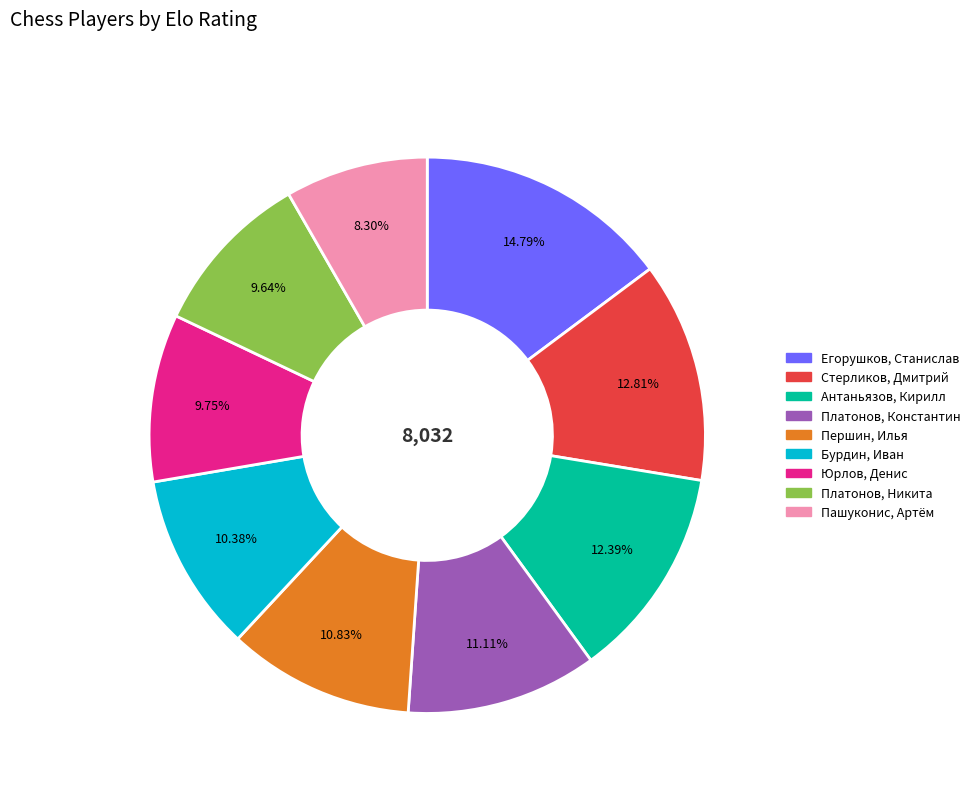

The Платонов, Никита slice represents 10% of the pie. True or false?

True